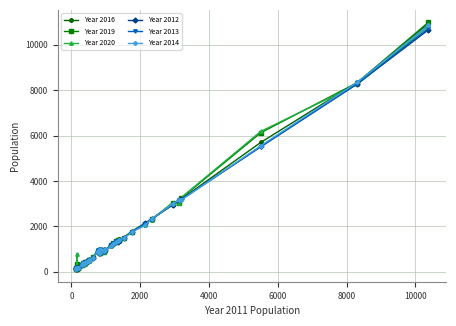

What is the greatest value displayed?

10992